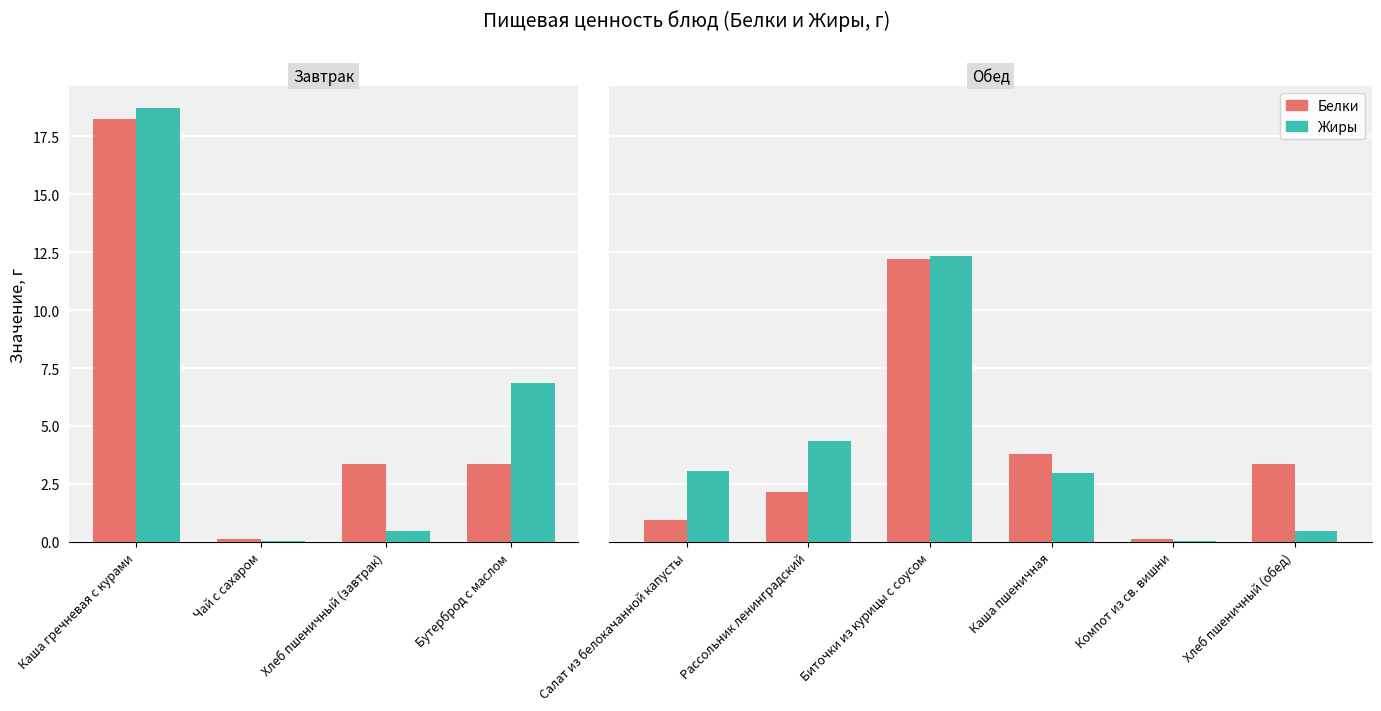

Where does the Жиры series first go above 3?

Салат из белокачанной капусты